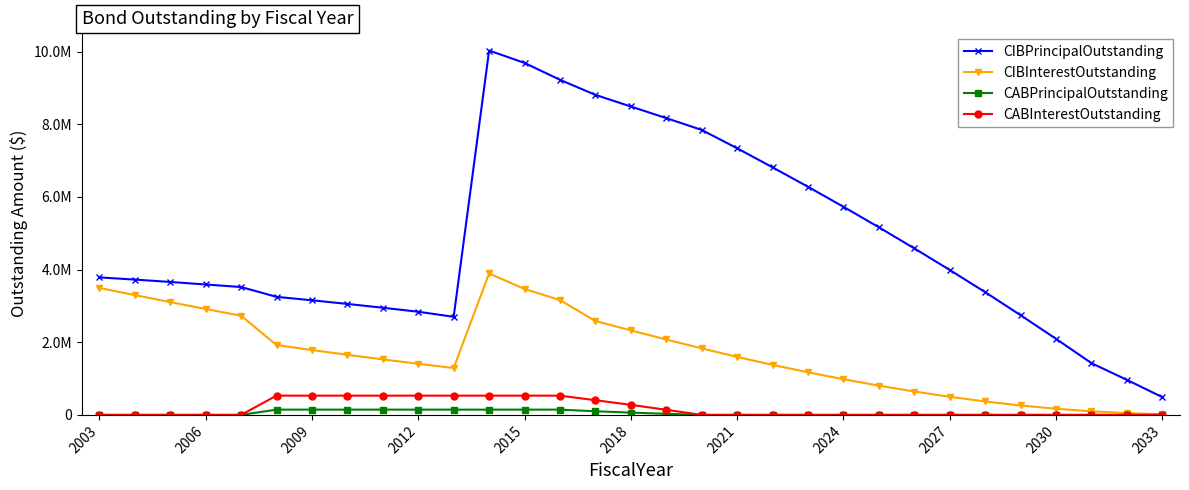

Does the chart have visible grid lines?

No